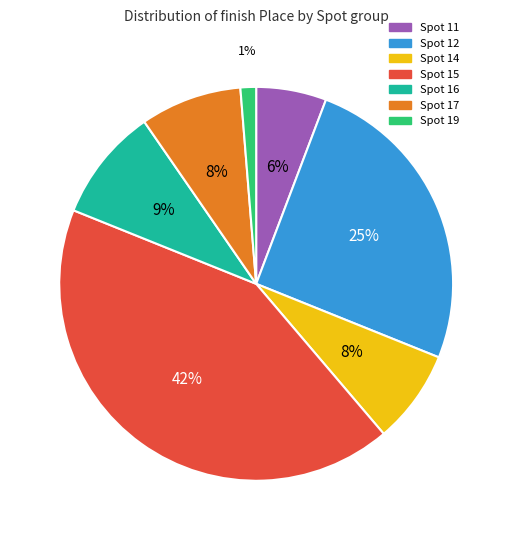

How many slices are in this pie chart?

7